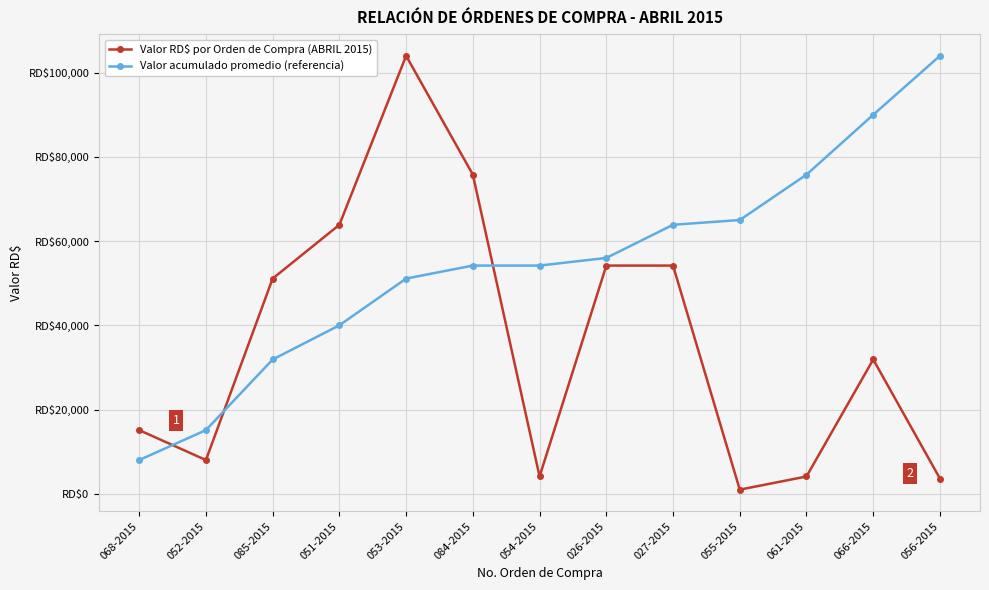

True or false: Valor acumulado promedio (referencia) and Valor RD$ por Orden de Compra (ABRIL 2015) intersect in this chart.

True